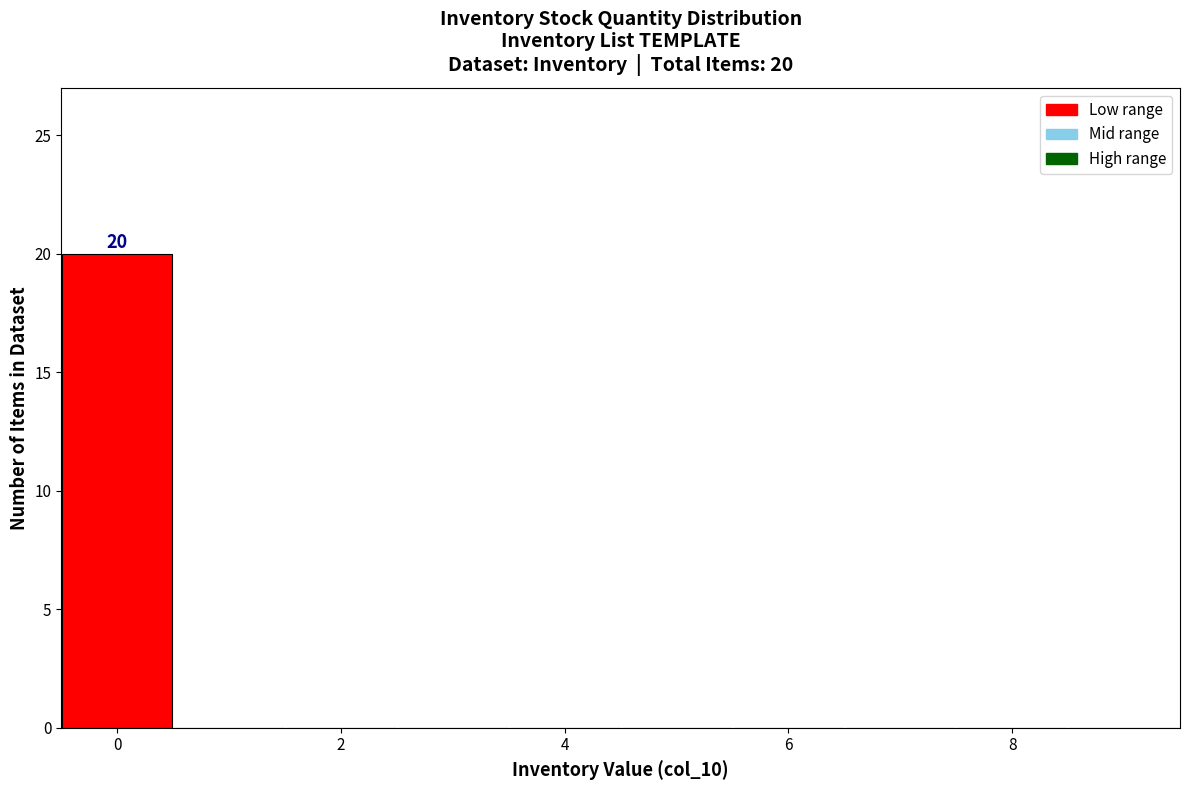

Which range on the x-axis has the tallest bar?

-0.5 to 0.5